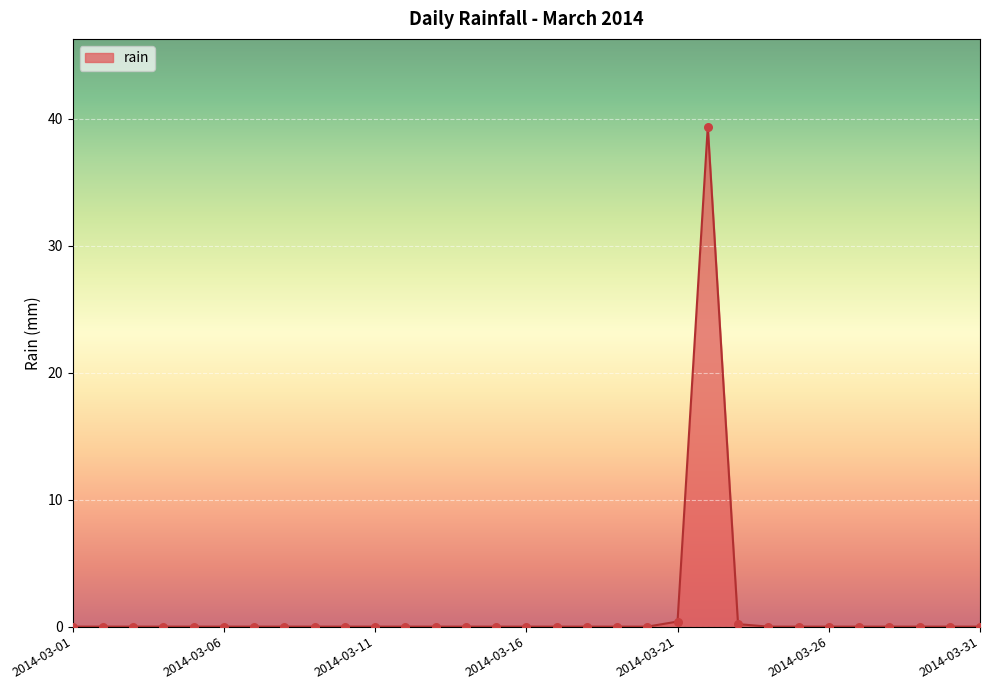

What is the greatest value displayed?

39.4